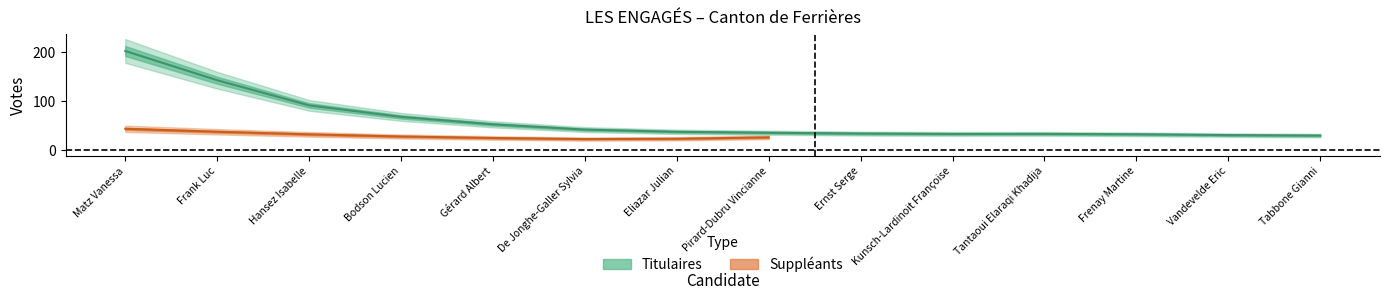

Is it true that Titulaires equals 33.4 at Ernst Serge?

True